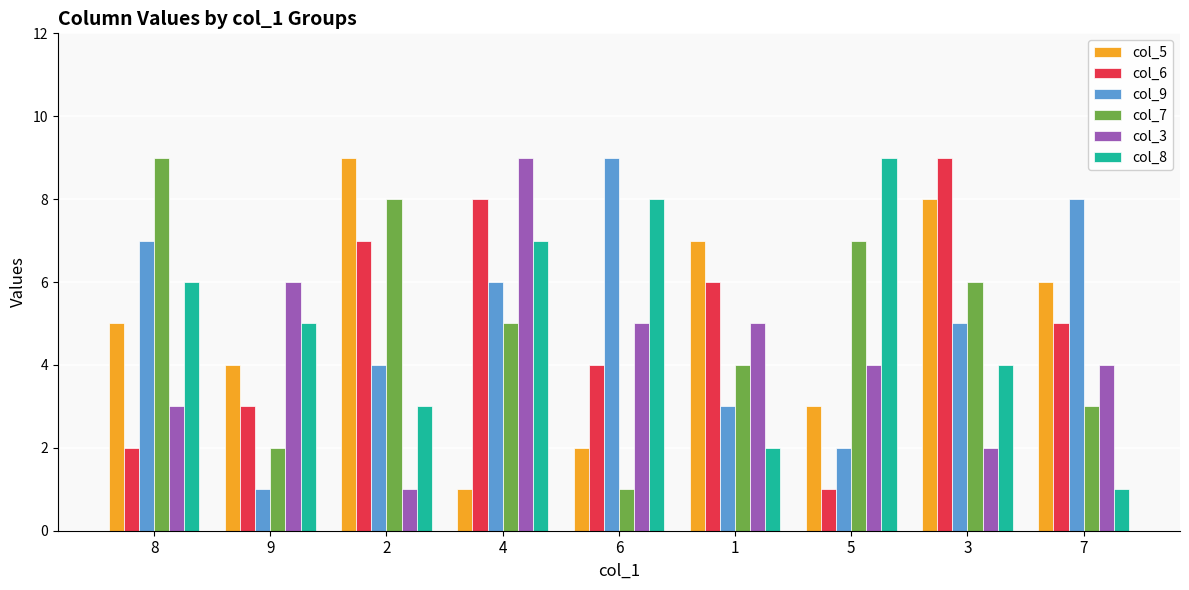

How many series are shown in this chart?

6